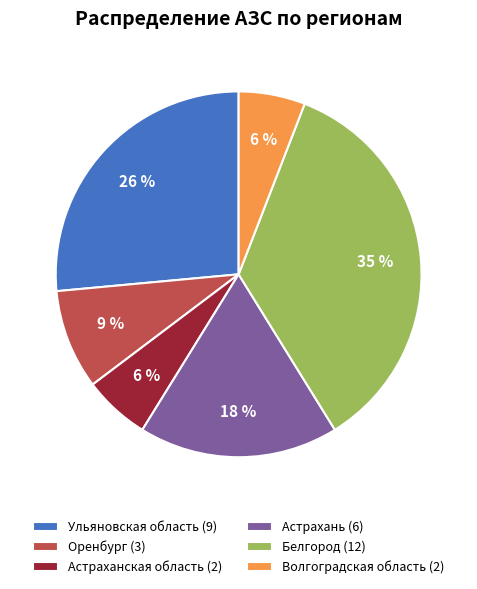

What percentage is the Оренбург slice, to the nearest percent?

9%